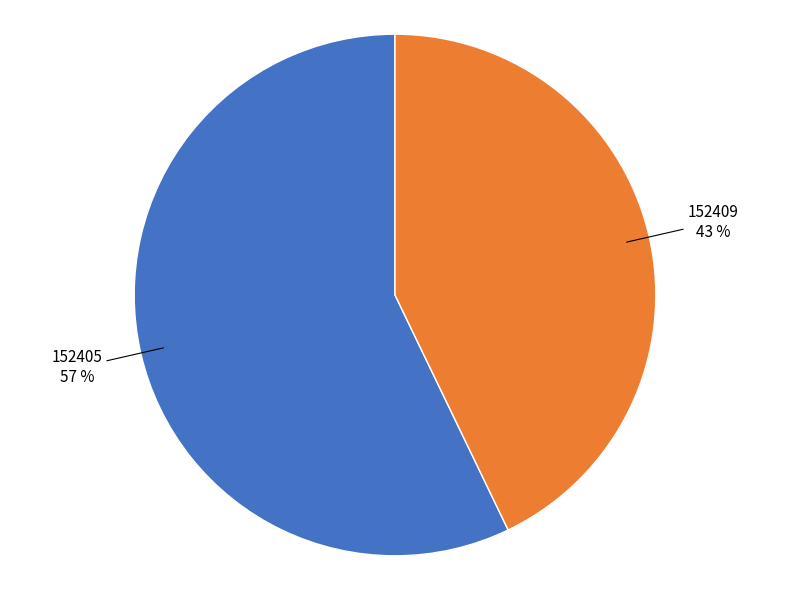

How many slices are in this pie chart?

2